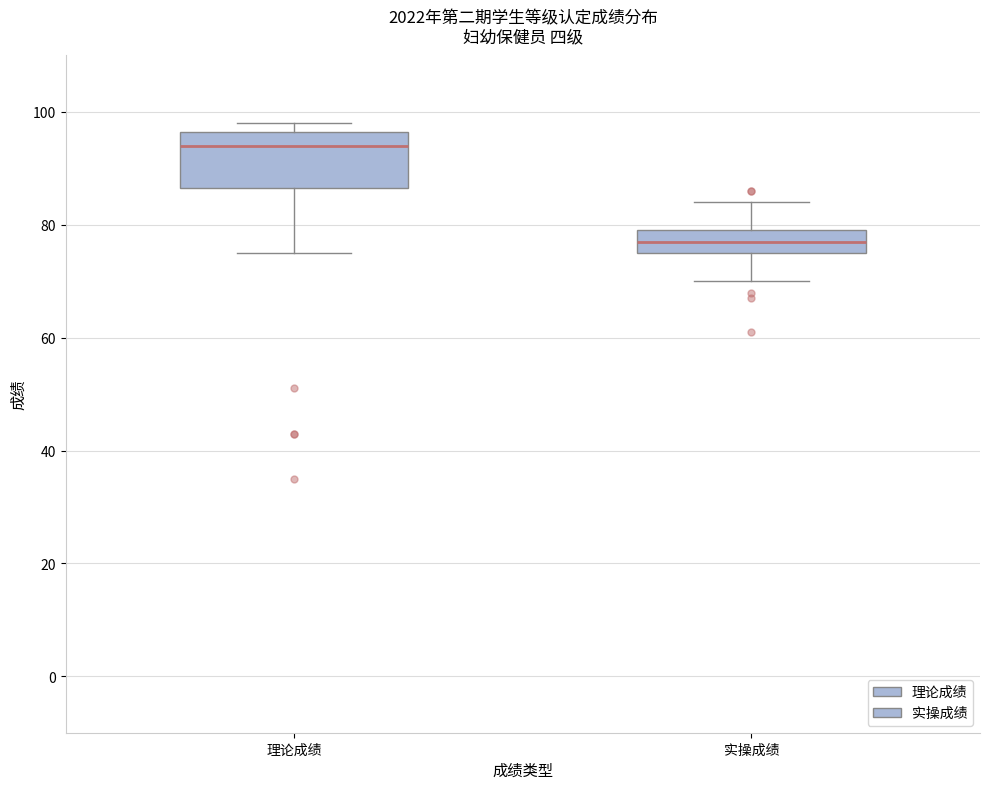

Reading left to right, read every box against the y-axis: the position of its median line, the range the box covers, and the ends of its whiskers. The values are not printed on the chart, so give them approximately, as read against the axis.

理论成绩: median 94, box 86 to 96, whiskers 76 to 98
实操成绩: median 78, box 76 to 80, whiskers 70 to 84